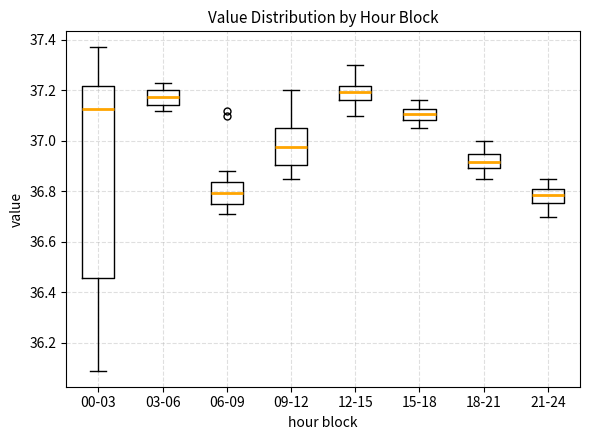

Reading left to right, read every box against the y-axis: the position of its median line, the range the box covers, and the ends of its whiskers. The values are not printed on the chart, so give them approximately, as read against the axis.

00-03: median 37.12, box 36.46 to 37.22, whiskers 36.10 to 37.38
03-06: median 37.18, box 37.14 to 37.20, whiskers 37.12 to 37.24
06-09: median 36.80, box 36.76 to 36.84, whiskers 36.72 to 36.88
09-12: median 36.98, box 36.90 to 37.06, whiskers 36.86 to 37.20
12-15: median 37.20, box 37.16 to 37.22, whiskers 37.10 to 37.30
15-18: median 37.10, box 37.08 to 37.12, whiskers 37.06 to 37.16
18-21: median 36.92, box 36.90 to 36.94, whiskers 36.86 to 37.00
21-24: median 36.78, box 36.76 to 36.80, whiskers 36.70 to 36.86